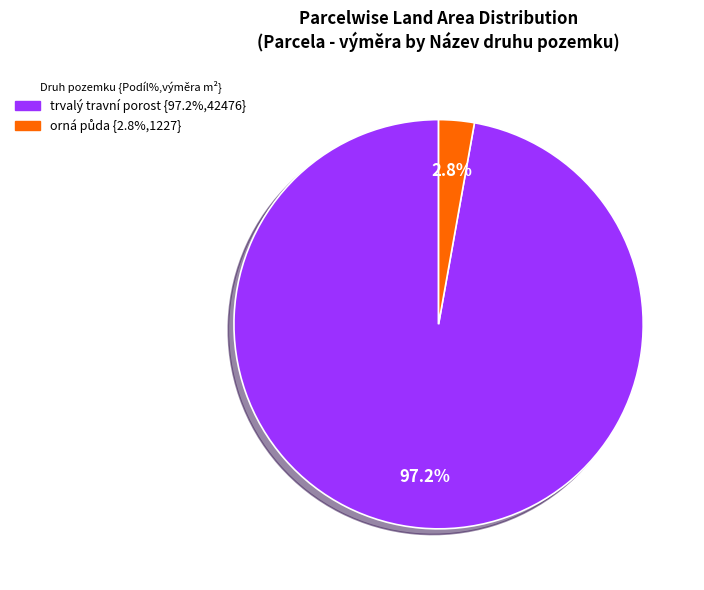

How much of the chart is everything except trvalý travní porost?

2.8%